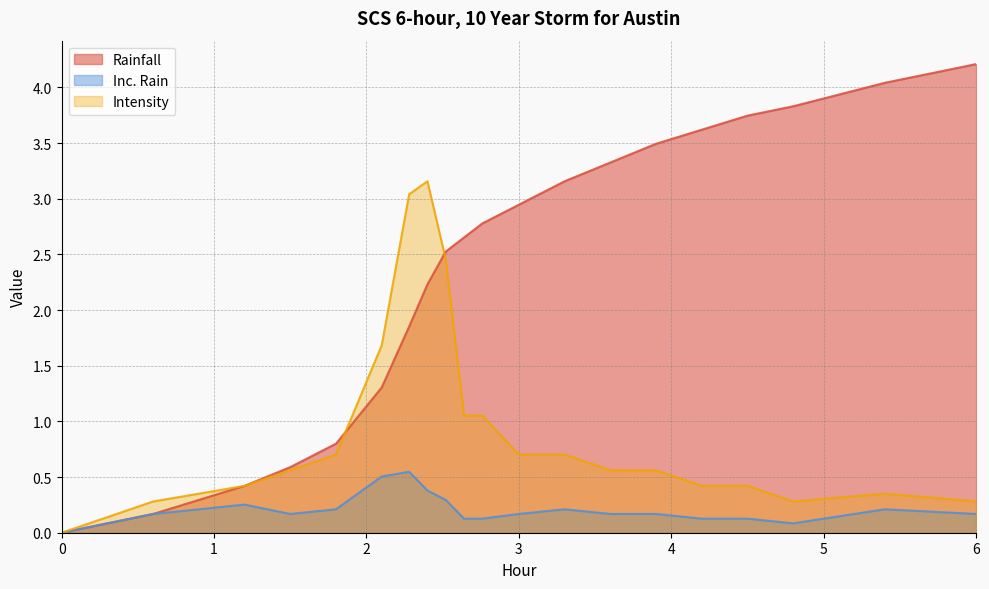

How many interior local valleys does the Intensity series have?

1